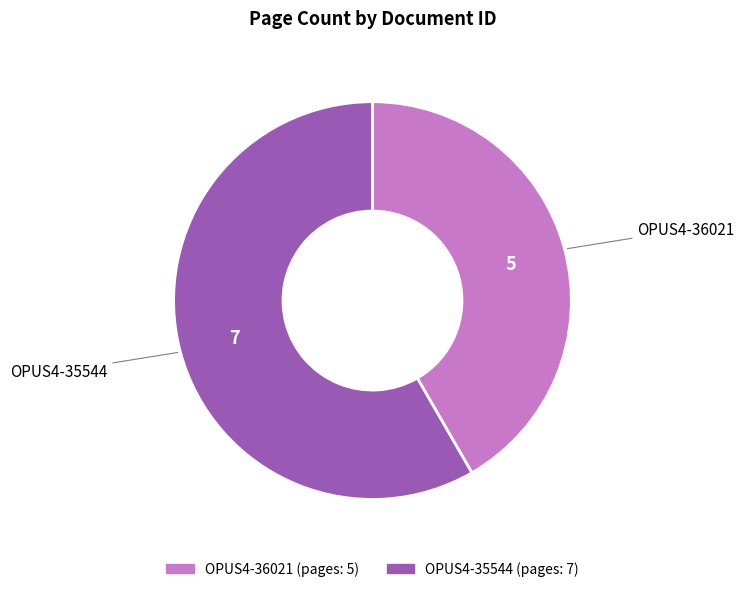

Do OPUS4-35544 and OPUS4-36021 together represent more than half of the pie?

Yes